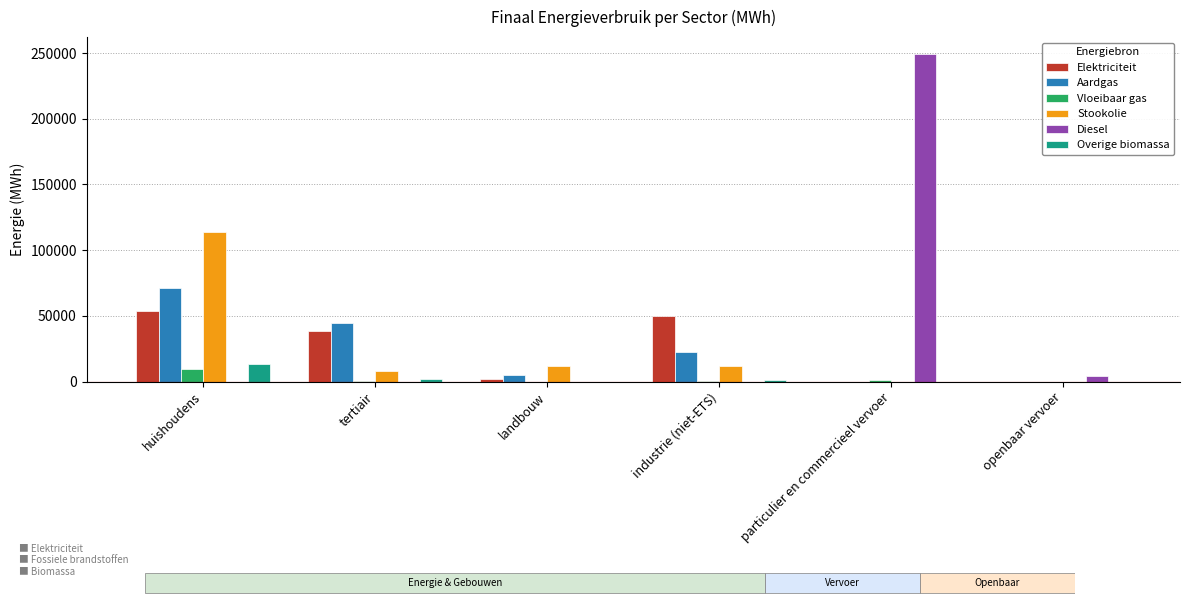

Reading left to right, extract all data points from this chart.

Elektriciteit: 53797.5	38808.2	2276.8	49703.5	2.7	0.0
Aardgas: 71184.0	44366.6	4734.0	22740.5	13.1	0.0
Vloeibaar gas: 9848.5	615.6	23.8	528.5	1473.9	0.0
Stookolie: 114058.4	8241.1	11694.0	11937.0	0.0	0.0
Diesel: 0.0	0.0	0.0	0.0	249612.5	4200.0
Overige biomassa: 13151.6	1932.0	0.0	1038.8	0.0	0.0